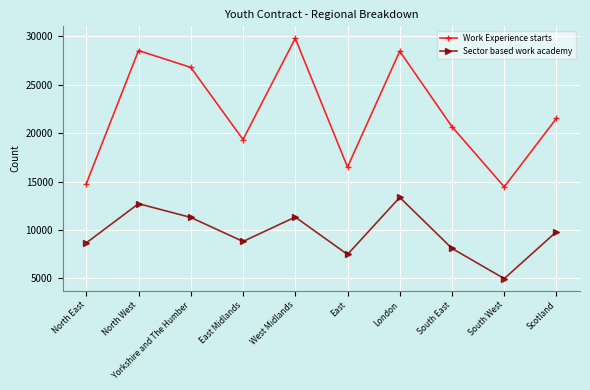

List the series in order of their peak value, highest first.

Work Experience starts, Sector based work academy